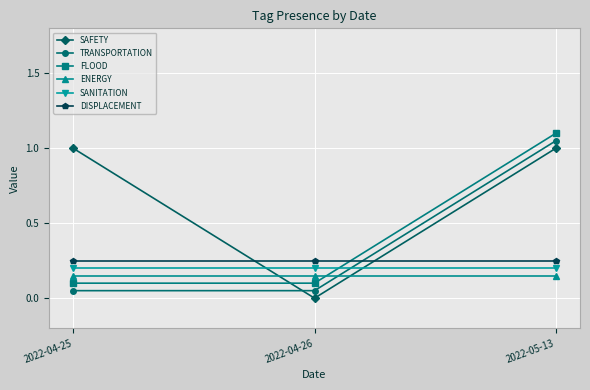

What position from the right is 2022-04-26?

2